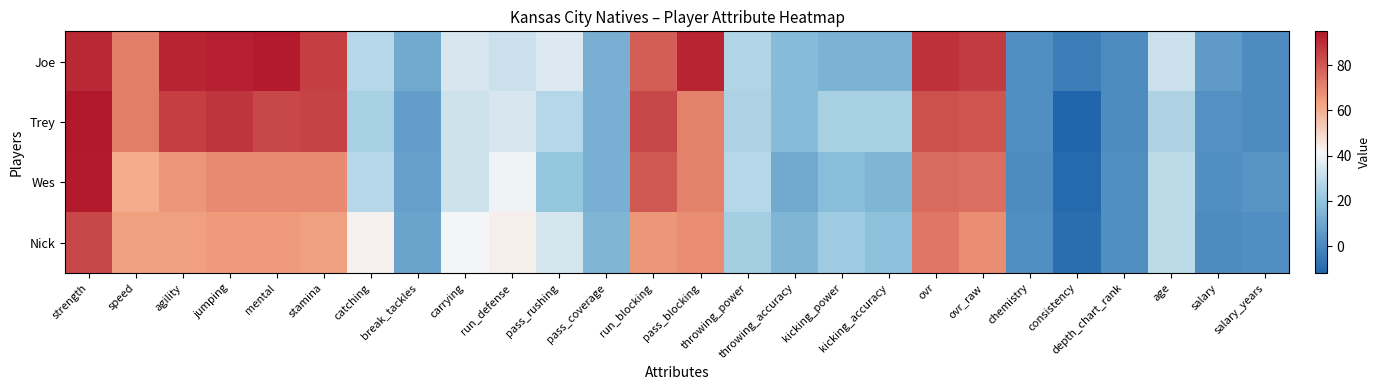

Reading left to right, list all the values displayed in this chart.

Joe: strength=91	speed=72	agility=92	jumping=93	mental=94	stamina=86	catching=28	break_tackles=11	carrying=35	run_defense=32	pass_rushing=36	pass_coverage=13	run_blocking=79	pass_blocking=92	throwing_power=27	throwing_accuracy=17	kicking_power=14	kicking_accuracy=14	ovr=89	ovr_raw=87	chemistry=2	consistency=-4	depth_chart_rank=1	age=32	salary=6	salary_years=1
Trey: strength=95	speed=72	agility=86	jumping=88	mental=84	stamina=85	catching=25	break_tackles=7	carrying=33	run_defense=35	pass_rushing=28	pass_coverage=13	run_blocking=84	pass_blocking=71	throwing_power=26	throwing_accuracy=17	kicking_power=25	kicking_accuracy=25	ovr=82	ovr_raw=81	chemistry=2	consistency=-12	depth_chart_rank=1	age=26	salary=3	salary_years=1
Wes: strength=94	speed=61	agility=66	jumping=69	mental=69	stamina=69	catching=28	break_tackles=8	carrying=33	run_defense=40	pass_rushing=21	pass_coverage=13	run_blocking=80	pass_blocking=71	throwing_power=28	throwing_accuracy=11	kicking_power=18	kicking_accuracy=15	ovr=76	ovr_raw=75	chemistry=1	consistency=-10	depth_chart_rank=2	age=29	salary=2	salary_years=4
Nick: strength=84	speed=64	agility=64	jumping=65	mental=65	stamina=64	catching=43	break_tackles=9	carrying=41	run_defense=44	pass_rushing=34	pass_coverage=15	run_blocking=66	pass_blocking=68	throwing_power=24	throwing_accuracy=15	kicking_power=23	kicking_accuracy=19	ovr=73	ovr_raw=68	chemistry=2	consistency=-9	depth_chart_rank=2	age=29	salary=1	salary_years=2